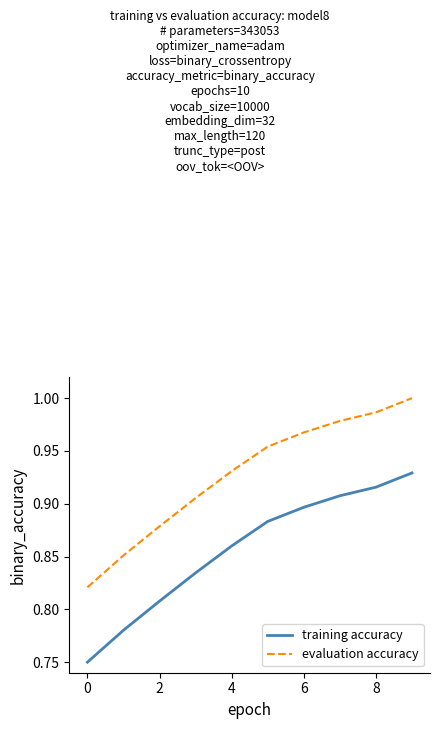

True or false: evaluation accuracy and training accuracy cross at least once.

False